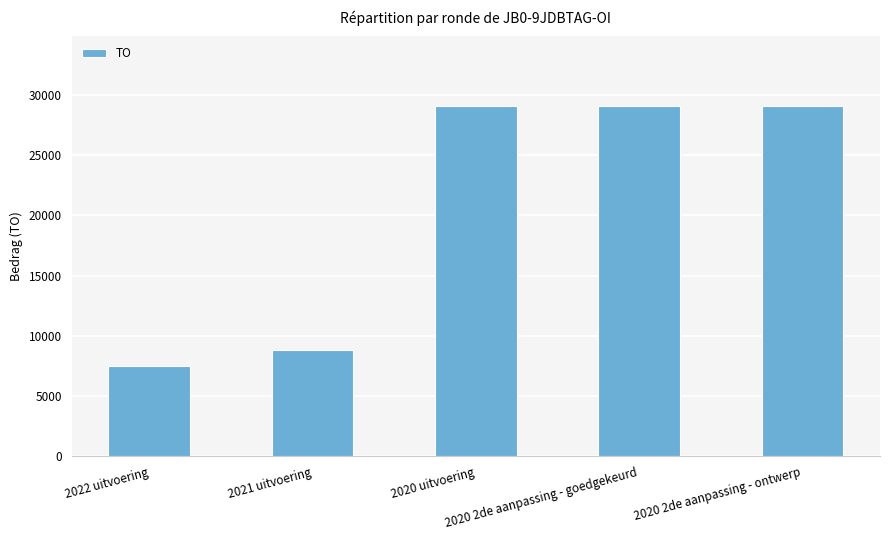

What is the label of the 5th bar from the left?

2020 2de aanpassing - ontwerp